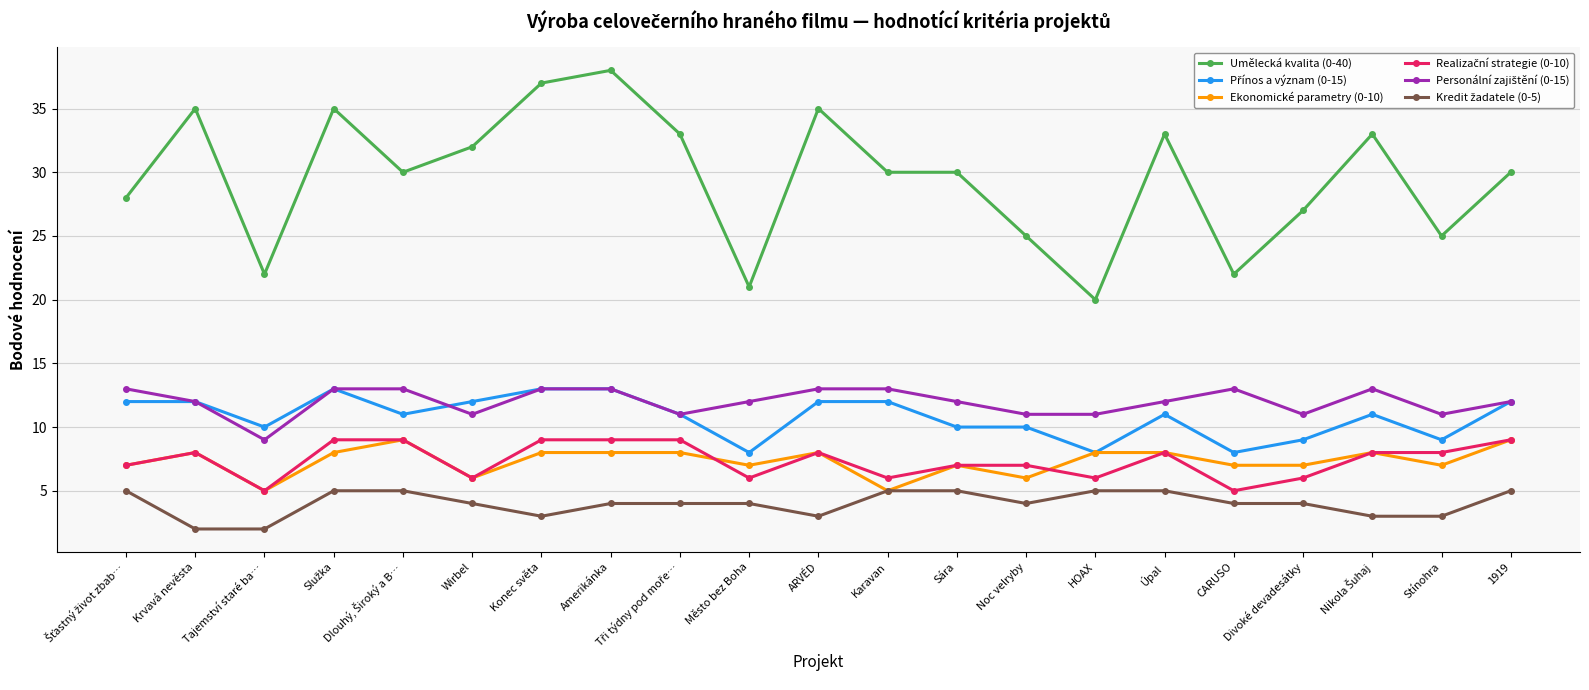

What is the sum of all Umělecká kvalita (0-40) values?

621